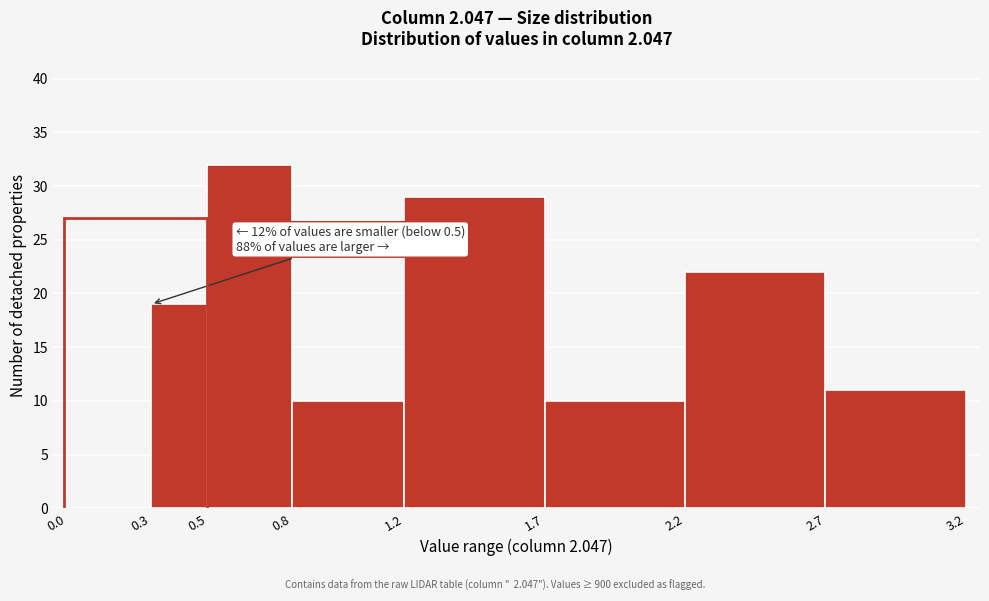

Which range on the x-axis has the tallest bar?

0.5 to 0.8